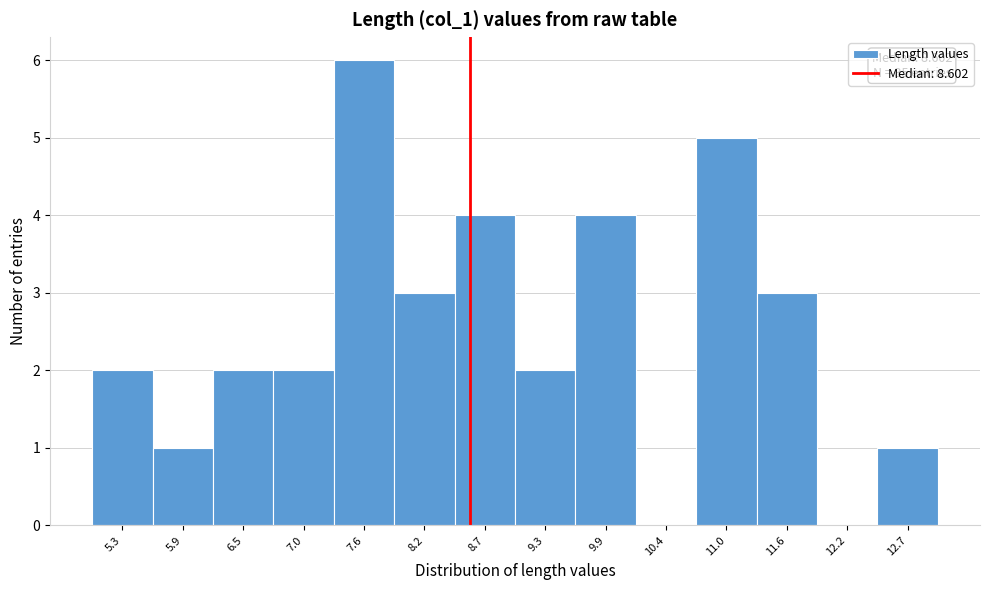

Over which range of the x-axis is the bar tallest?

7.3 to 7.9